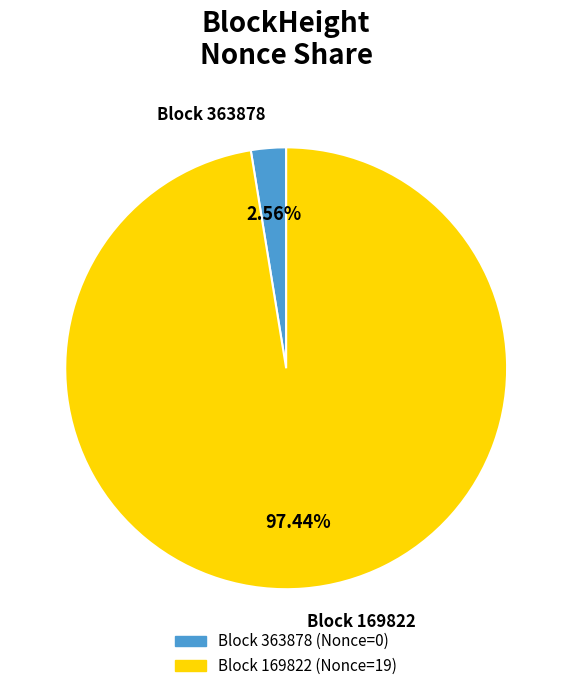

How many segments does this pie chart have?

2